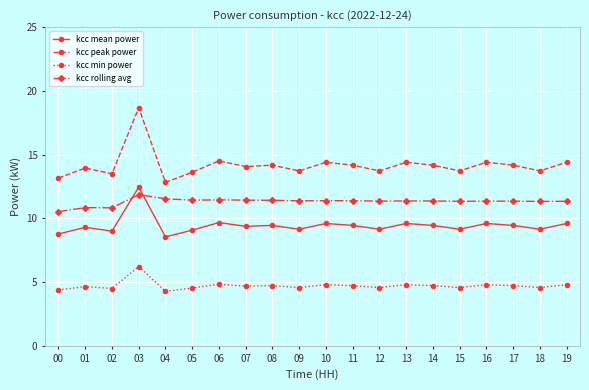

What is the sum of the kcc min power values at 17 and 12?

9.3